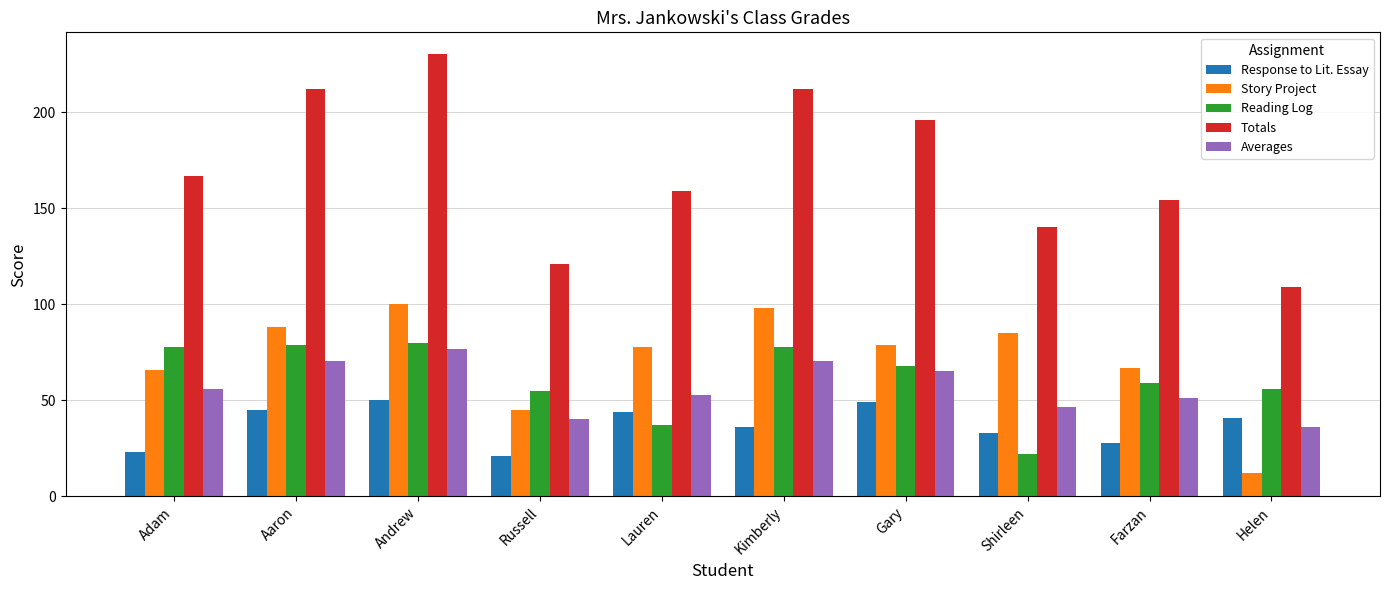

What is the label of the 7th bar from the right?

Russell